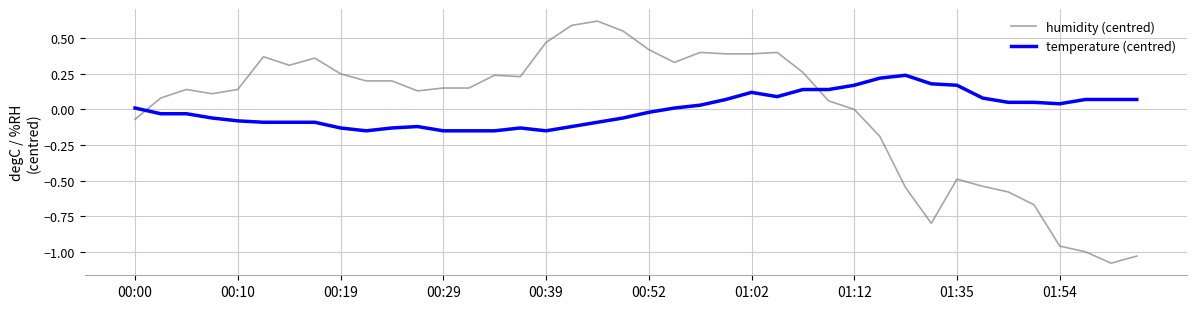

Does the chart display data point markers on the line(s)?

No